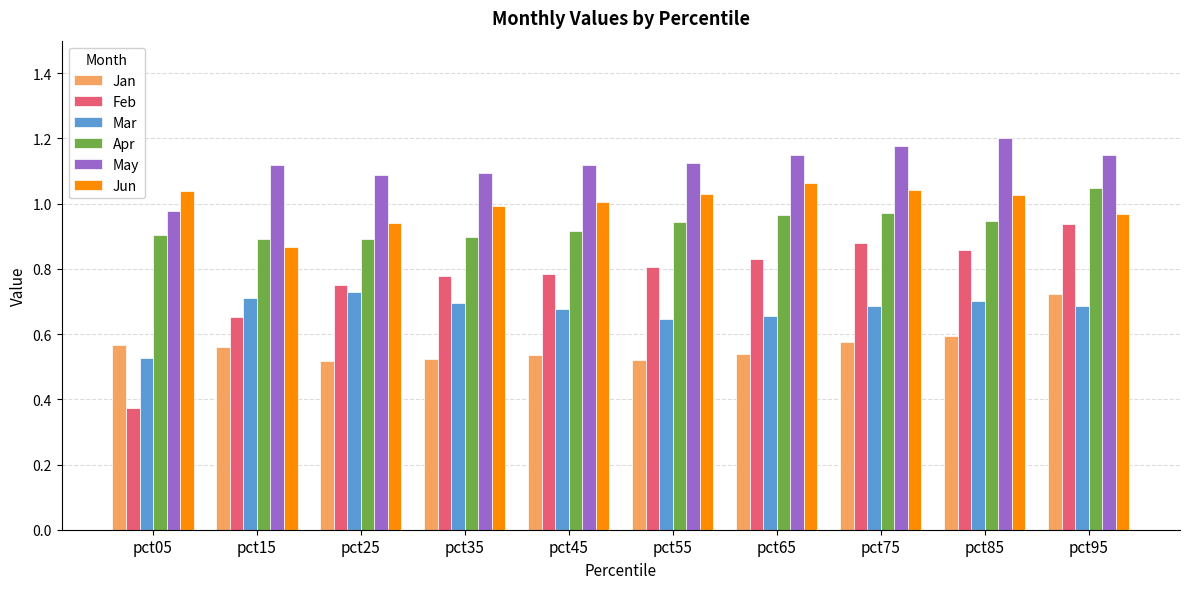

At how many categories does at least one series exceed 1?

10